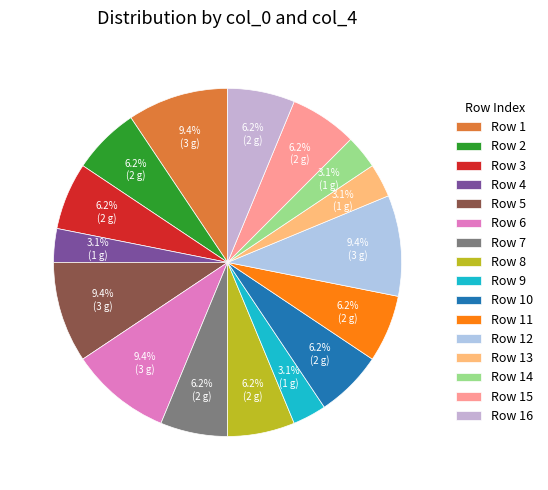

How many slices are in this pie chart?

16